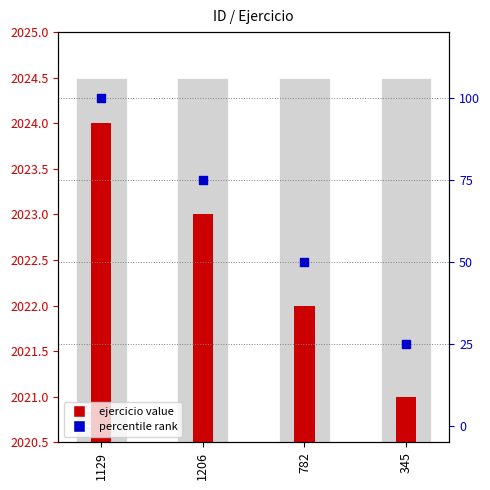

What are all the series names shown in the legend?

ejercicio value, percentile rank